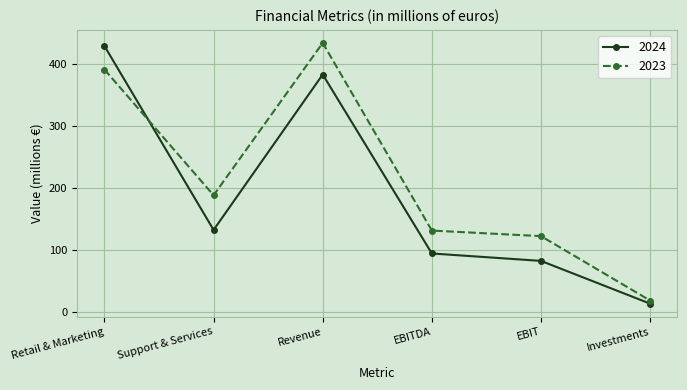

Which series changed the most between Support & Services and EBITDA?

2023